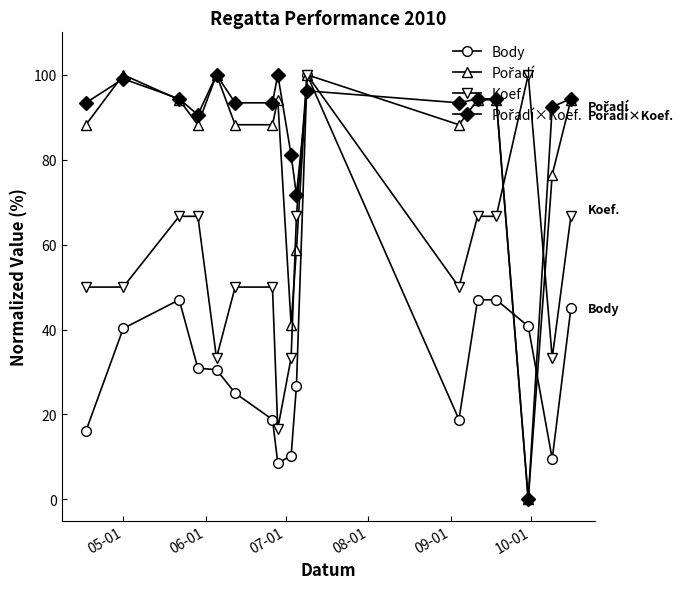

What is the greatest value displayed?

100.0